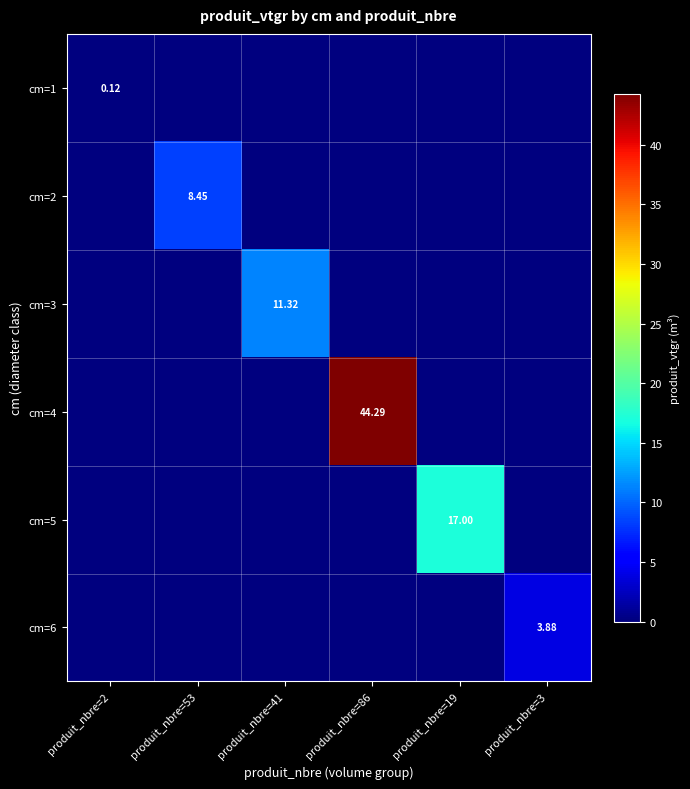

List the series in order of their peak value, highest first.

cm=4, cm=5, cm=3, cm=2, cm=6, cm=1